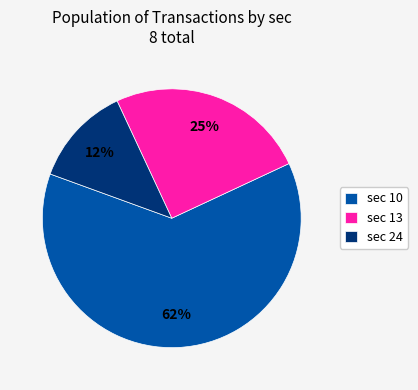

Rank the categories by value from highest to lowest.

sec 10, sec 13, sec 24